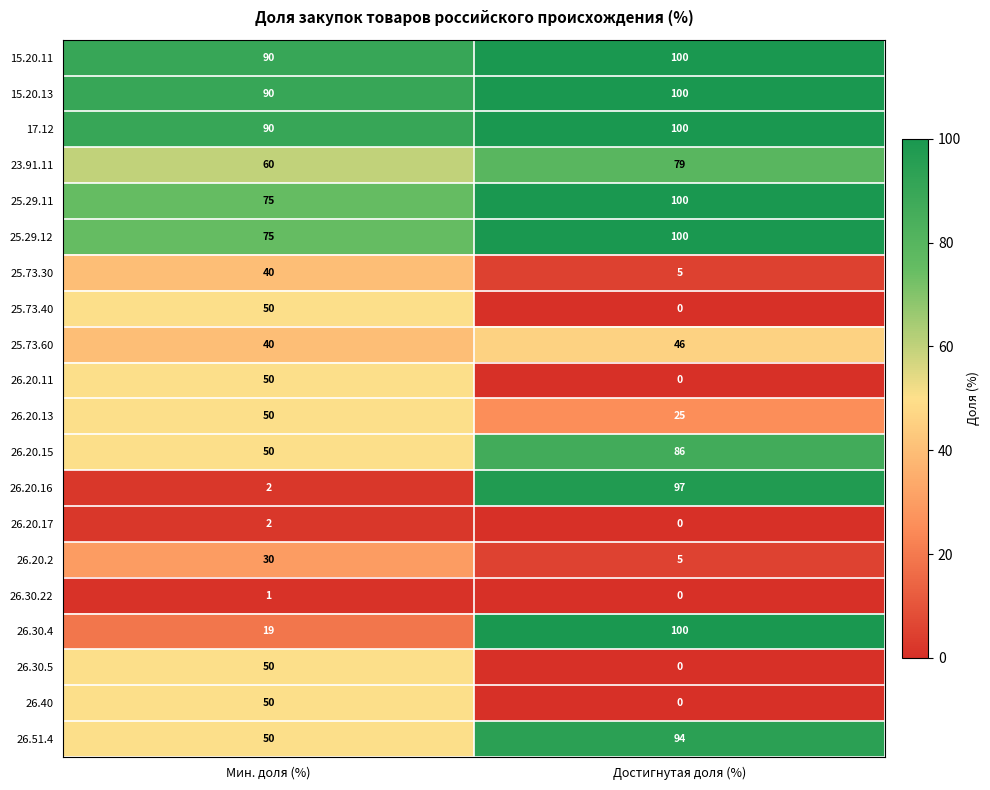

What is the difference between the 15.20.11 values at Достигнутая доля (%) and Мин. доля (%)?

10